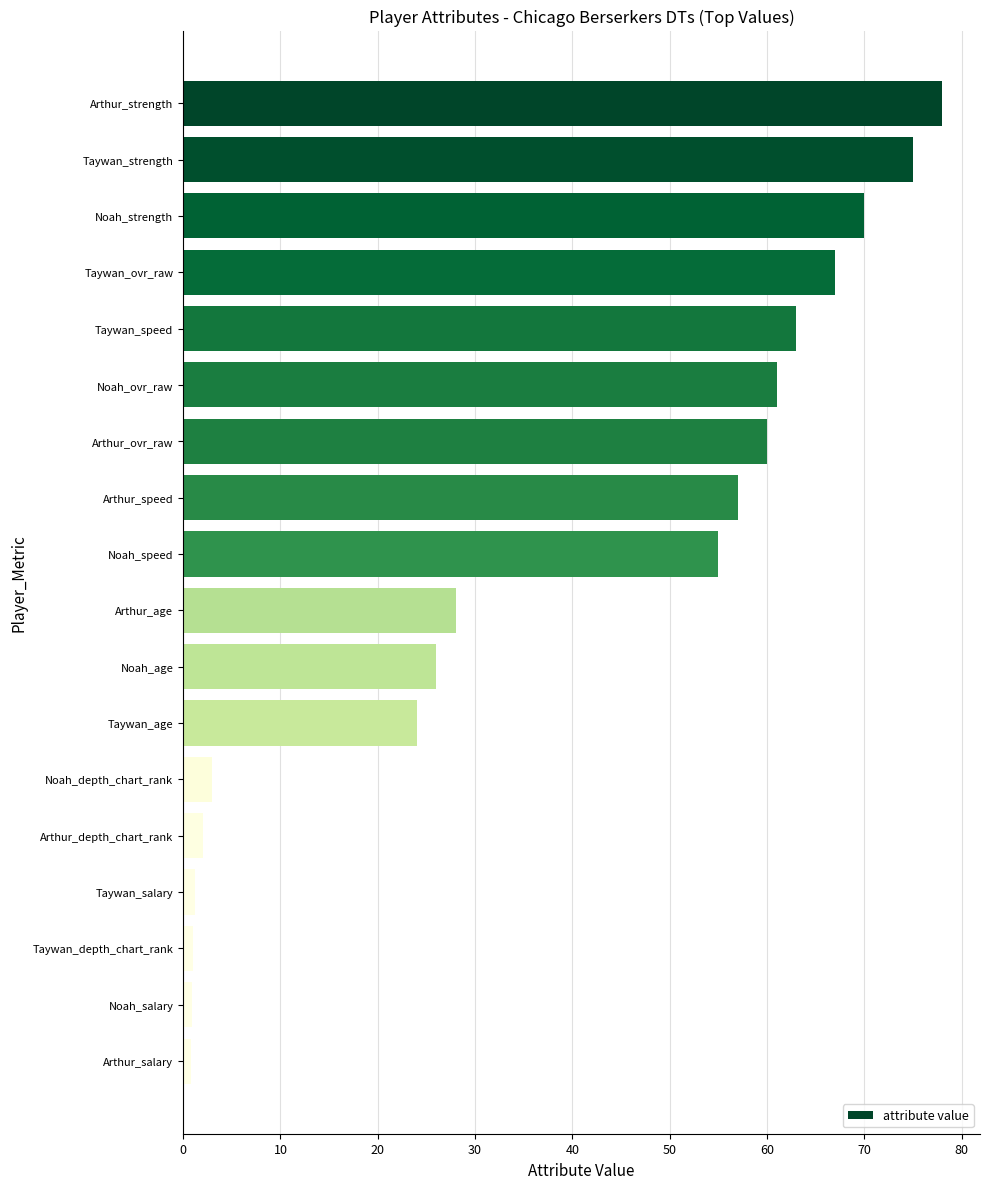

Are the bars grouped side by side (vs. stacked)?

No